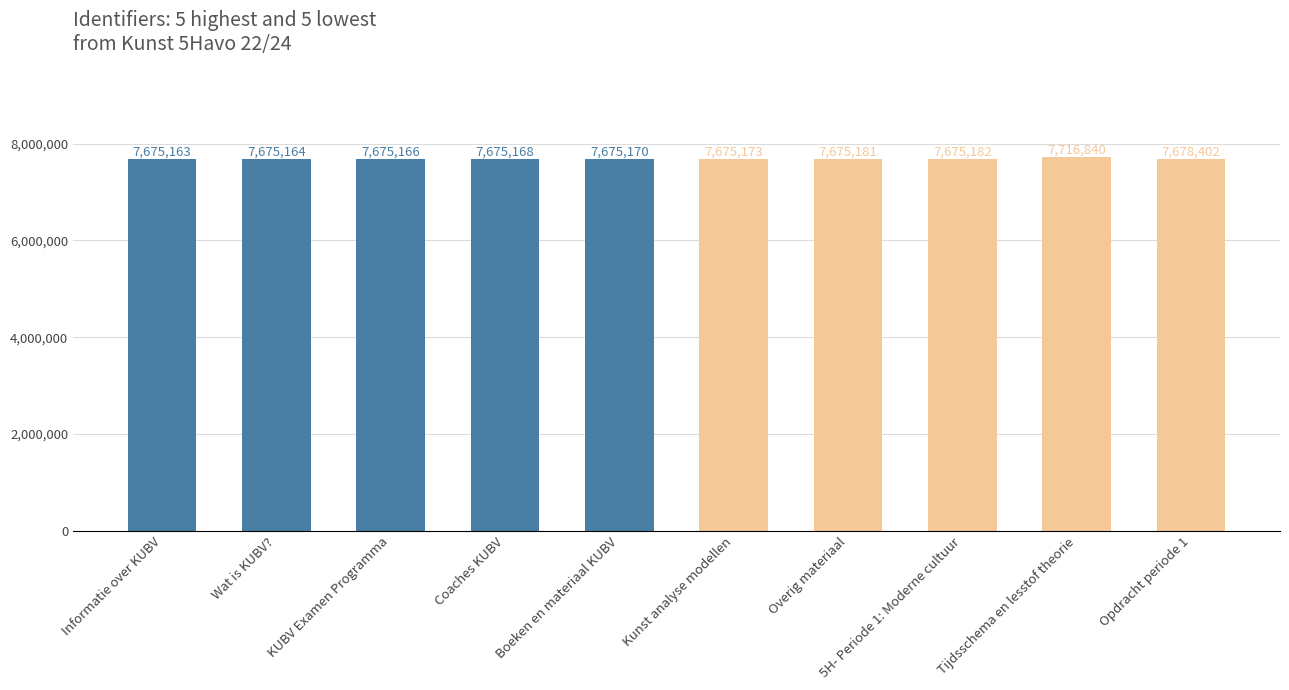

How many bars are there in total?

10